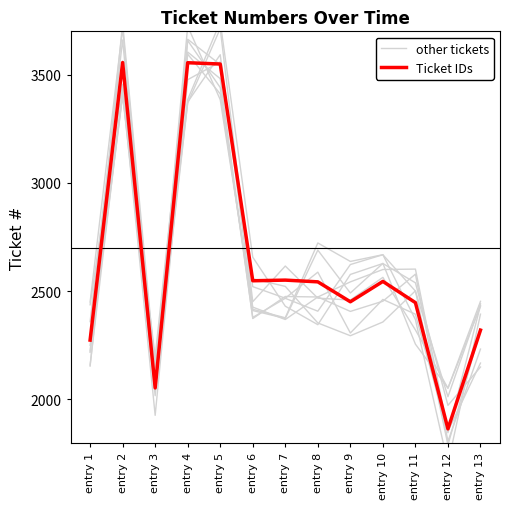

What are all the series names shown in the legend?

other tickets, Ticket IDs